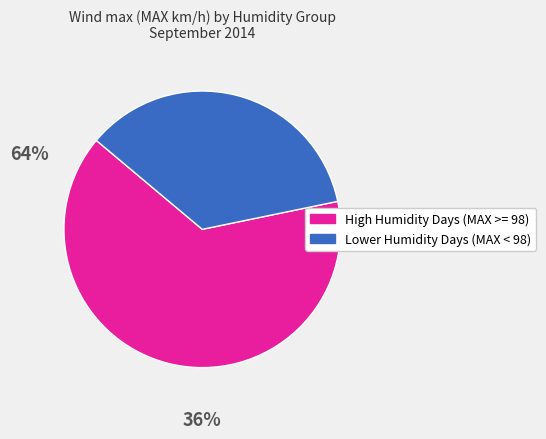

Rank the categories by value from lowest to highest.

Lower Humidity Days (MAX < 98), High Humidity Days (MAX >= 98)